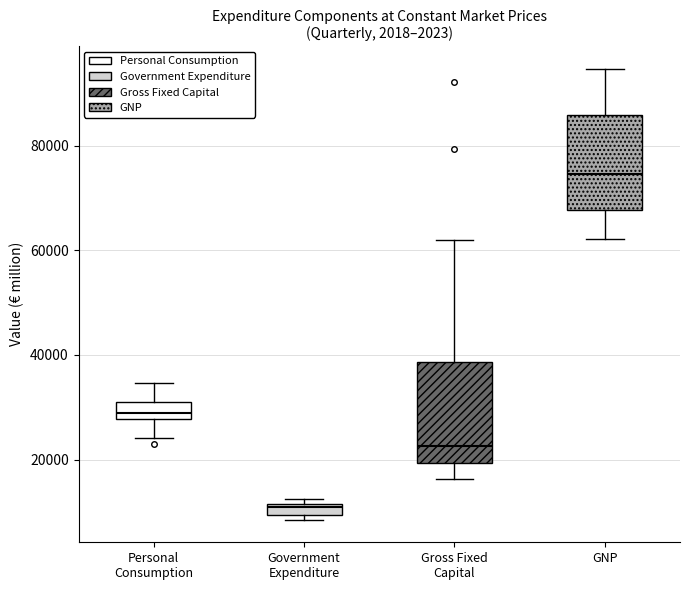

Which box's median line is the lowest?

Government Expenditure